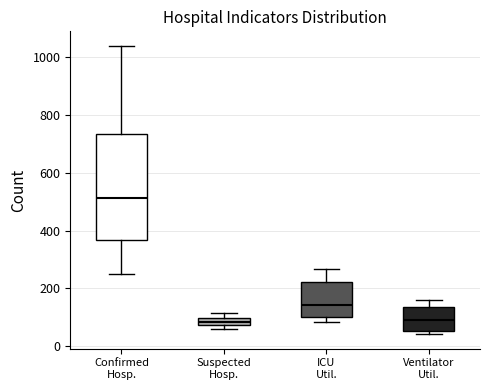

Which box is the tallest, from its lower edge to its upper edge?

Confirmed Hosp.